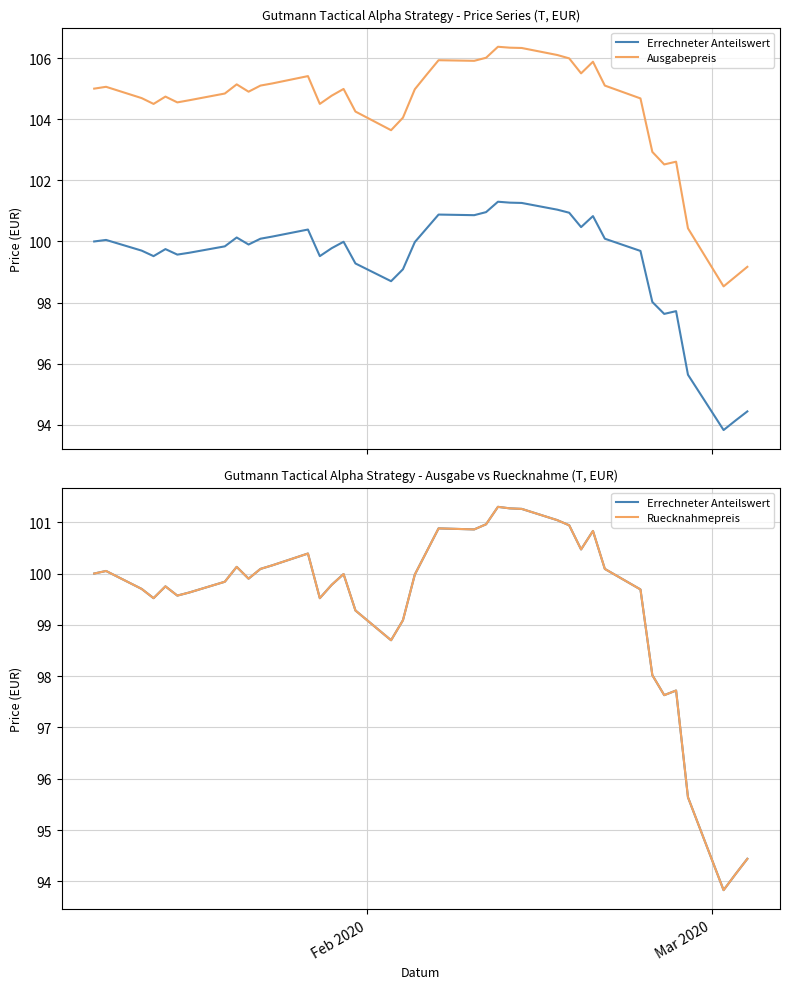

The value of Ausgabepreis at 24 is 31.4. True or false?

False